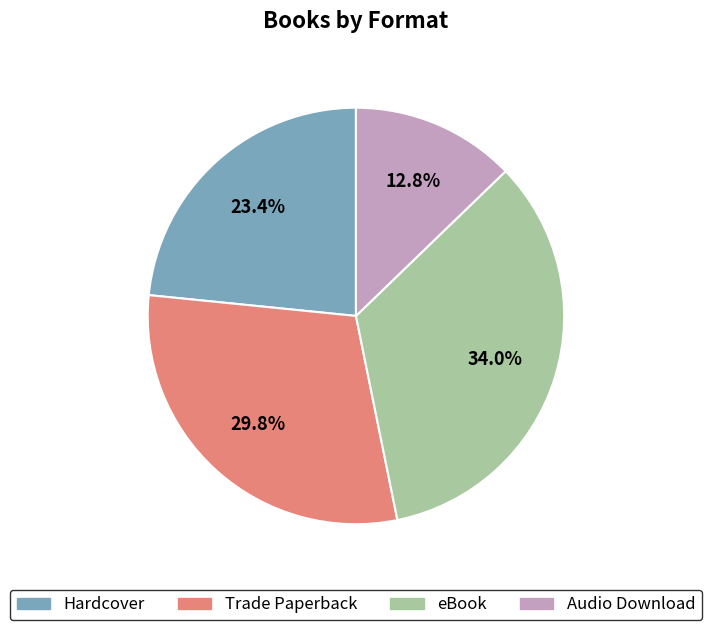

To the nearest percent, what portion does eBook represent?

34%